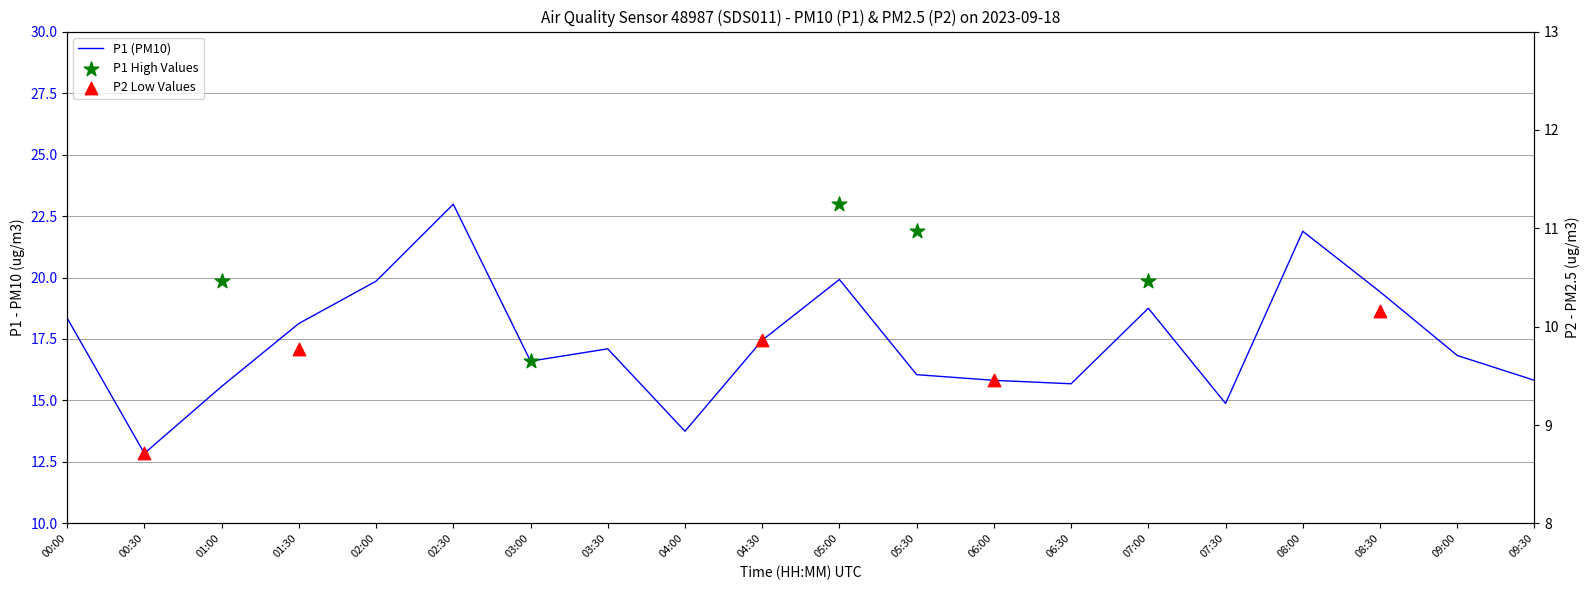

Which series has the largest Y range (max minus min)?

P1